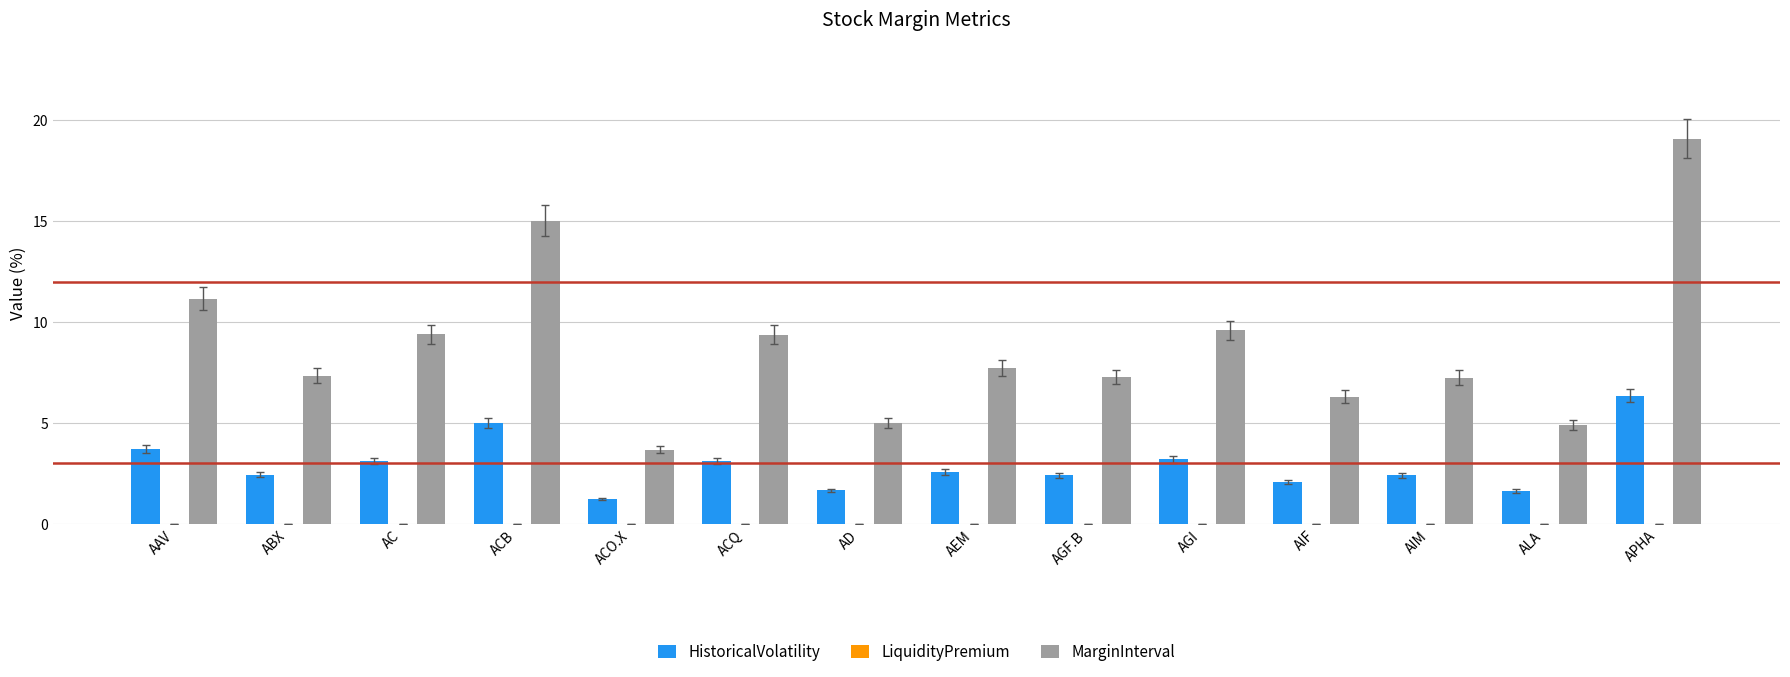

What is the approximate value of HistoricalVolatility at AGI?

3.2